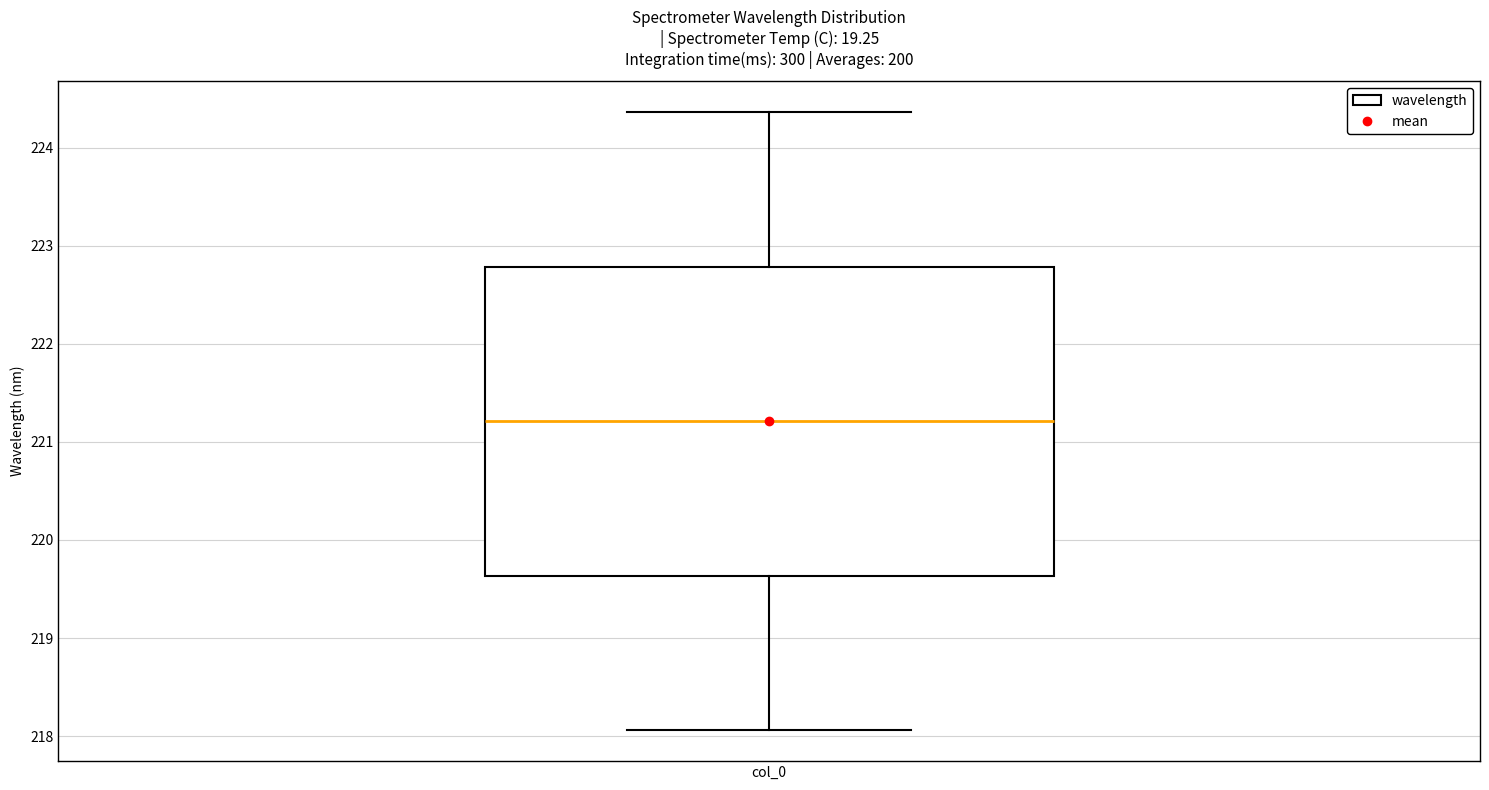

Transcribe this box plot: give where the median line is, the range the box spans, and where the two whiskers end, as read against the y-axis. The values are not printed on the chart, so give them approximately, as read against the axis.

median 221.2, box 219.6 to 222.8, whiskers 218.1 to 224.4